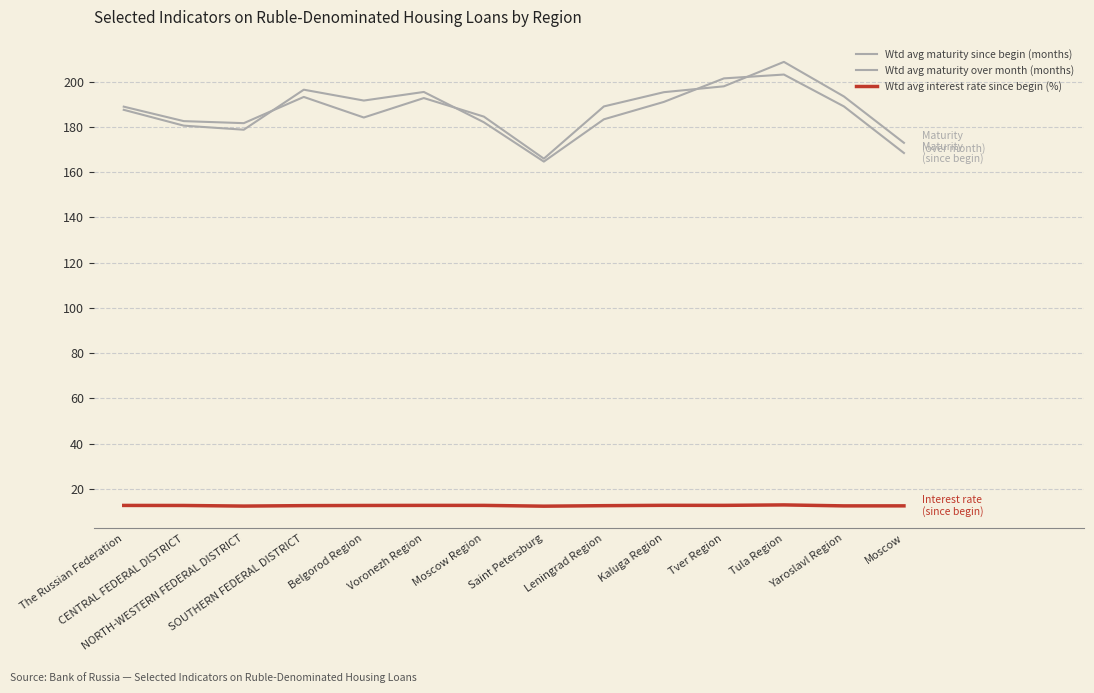

Between Tula Region and CENTRAL FEDERAL DISTRICT, which is larger?

Tula Region